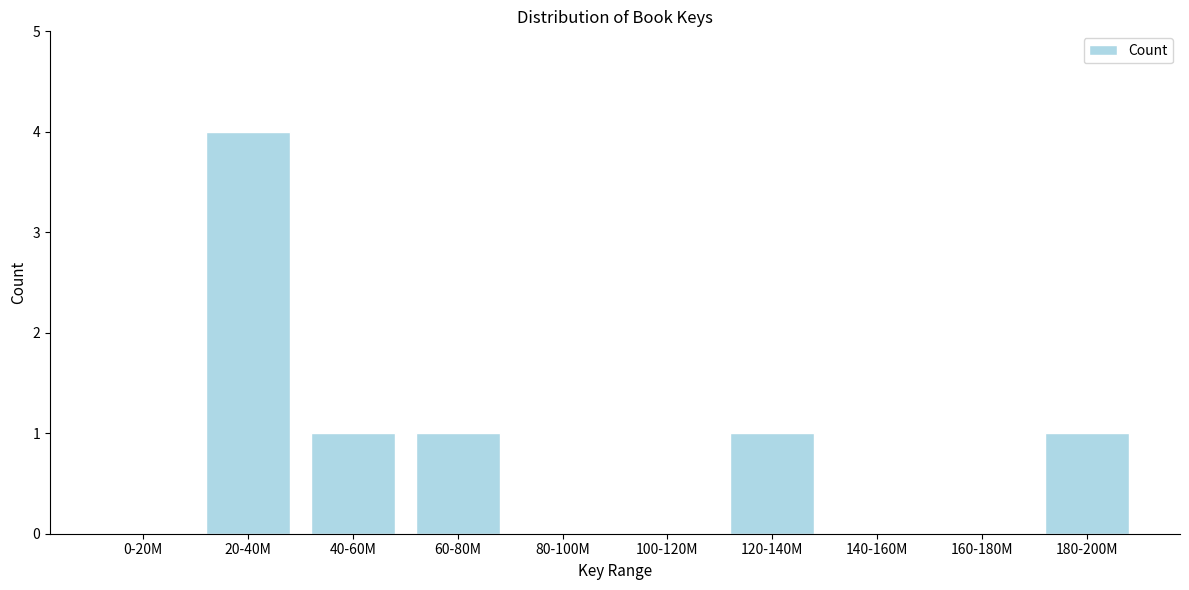

Reading right to left, transcribe all the data shown in this chart.

180-200M=1	160-180M=0	140-160M=0	120-140M=1	100-120M=0	80-100M=0	60-80M=1	40-60M=1	20-40M=4	0-20M=0